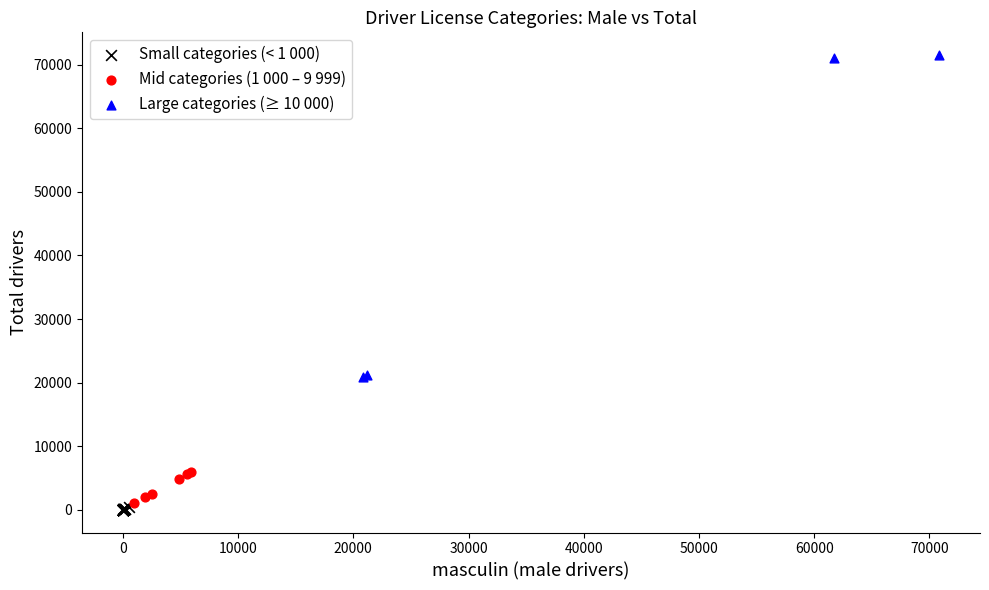

Which series reaches the minimum Y coordinate?

Small categories (< 1 000)